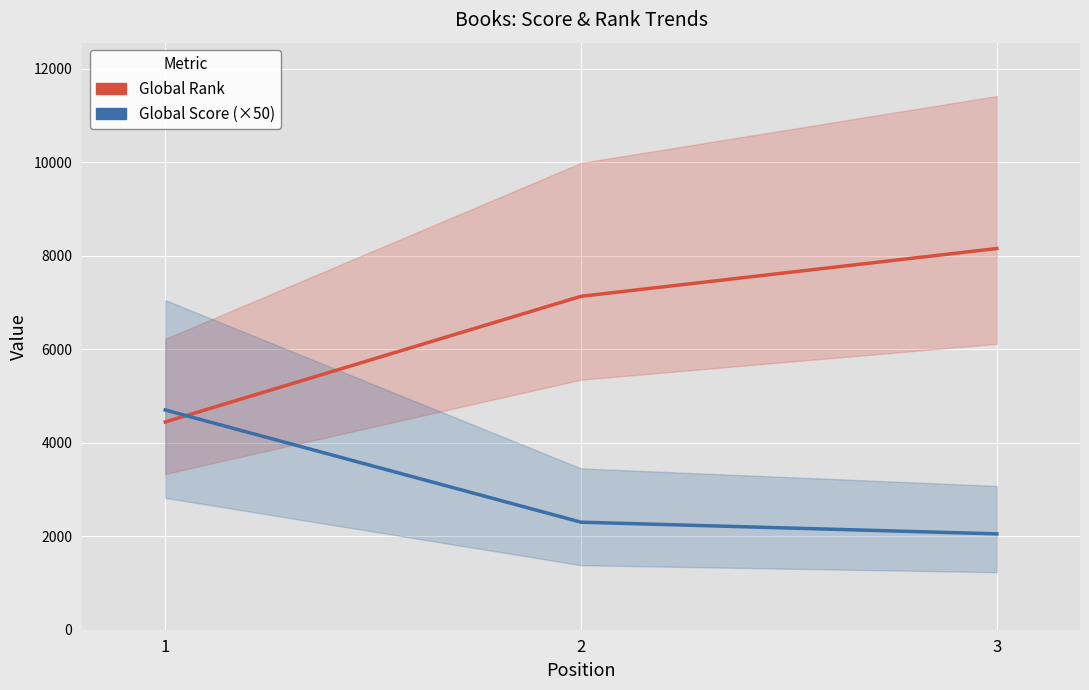

Which series has the largest total across all categories?

Global Rank